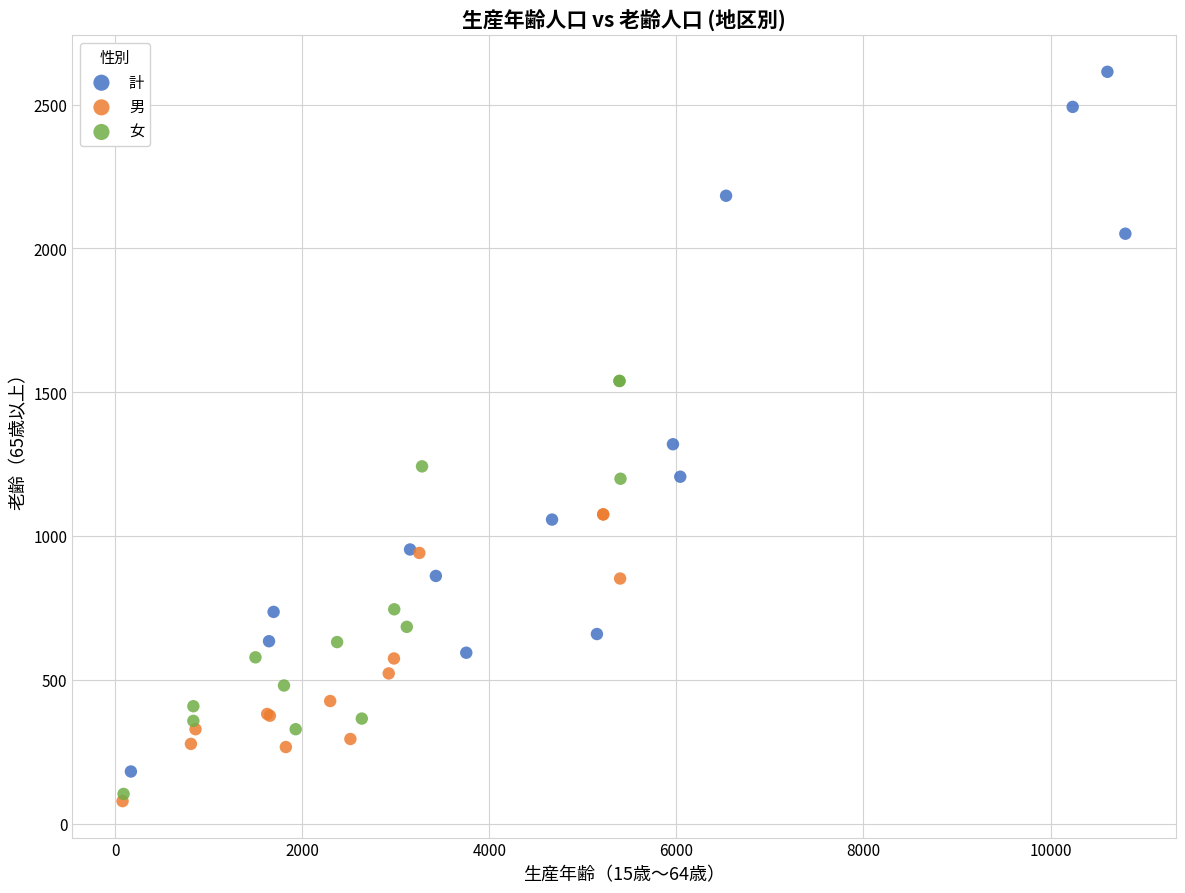

Which series has the largest Y range (max minus min)?

計